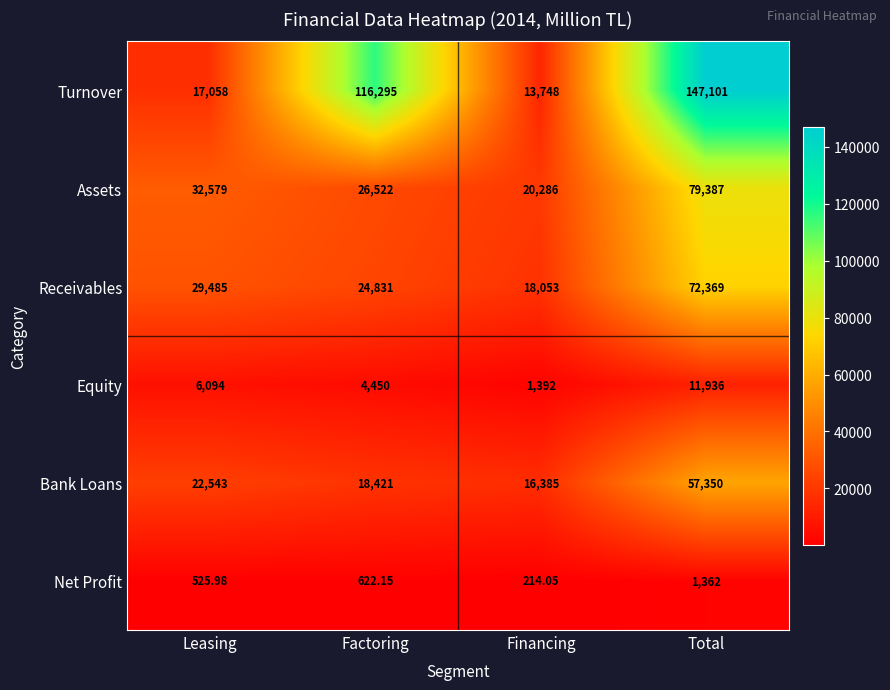

Rank the series by their maximum value, from highest to lowest.

Turnover, Assets, Receivables, Bank Loans, Equity, Net Profit